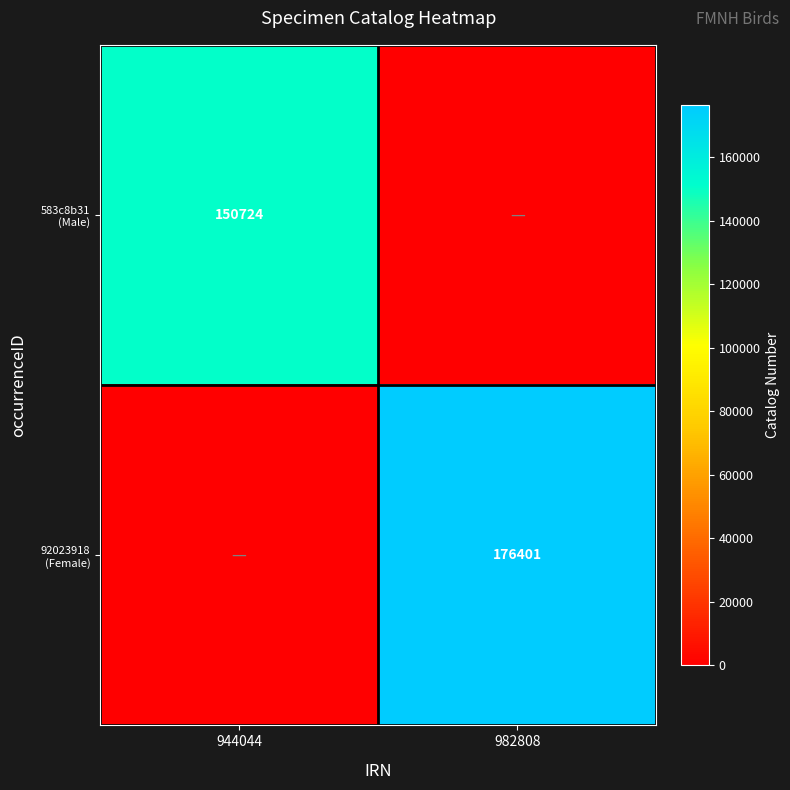

How many series are shown in this chart?

2